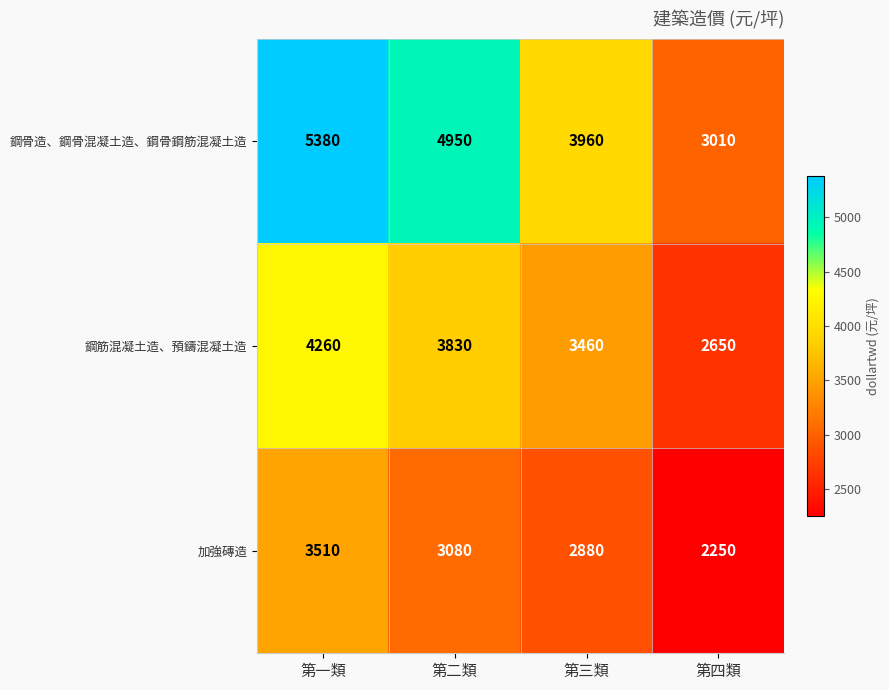

List the series in order of their overall mean, lowest first.

加強磚造, 鋼筋混凝土造、預鑄混凝土造, 鋼骨造、鋼骨混凝土造、鋼骨鋼筋混凝土造